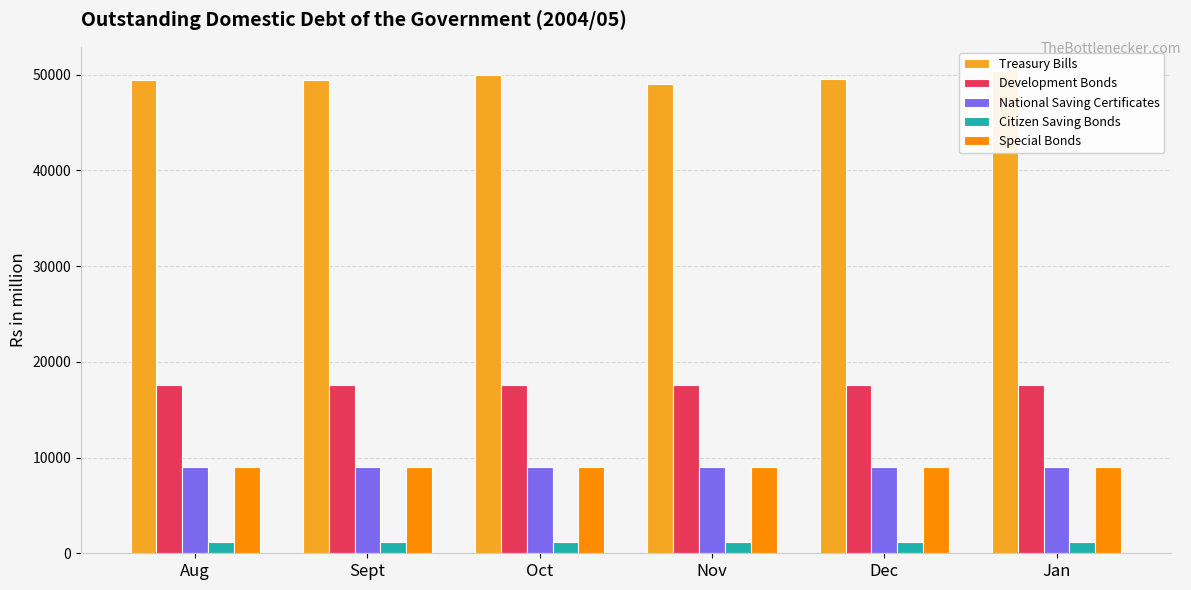

What are all the series names shown in the legend?

Treasury Bills, Development Bonds, National Saving Certificates, Citizen Saving Bonds, Special Bonds